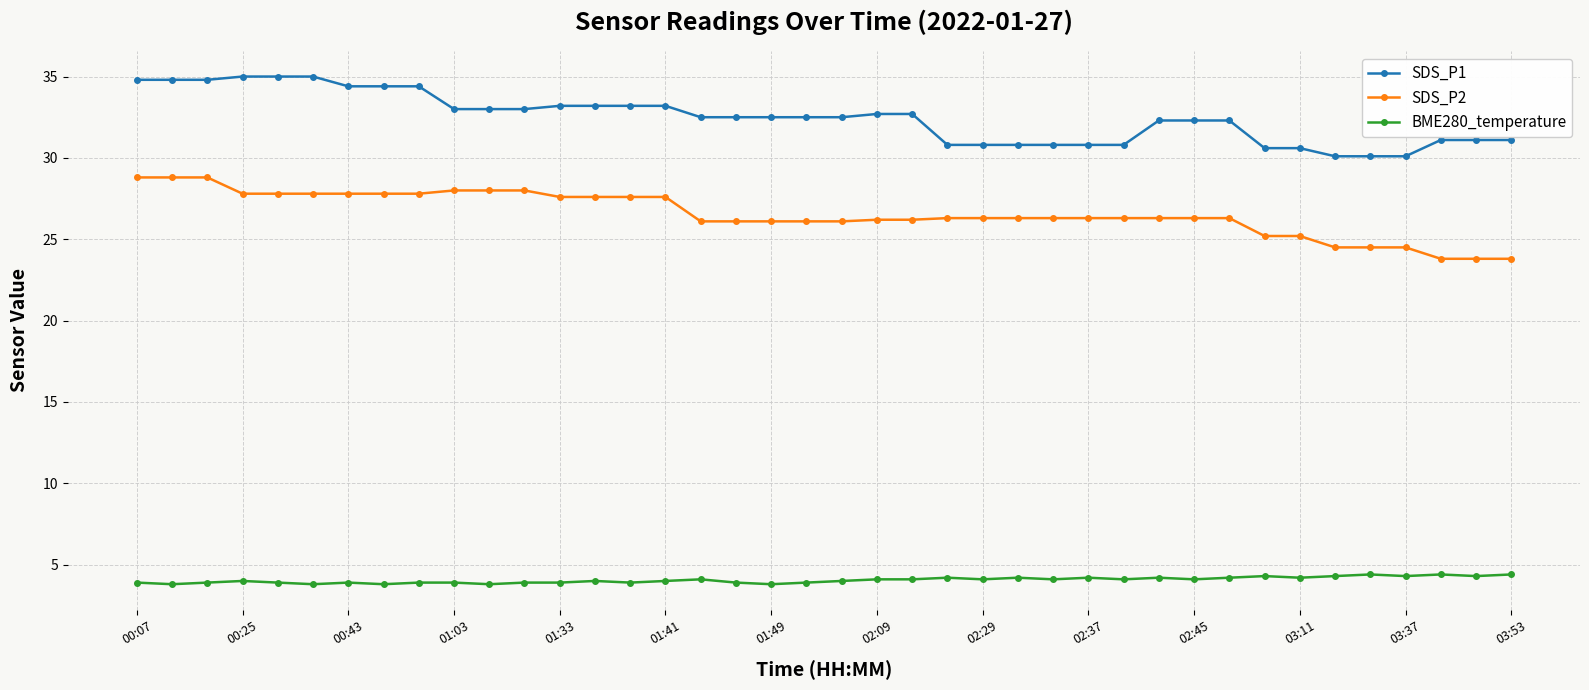

Rank the series by their maximum value, from highest to lowest.

SDS_P1, SDS_P2, BME280_temperature